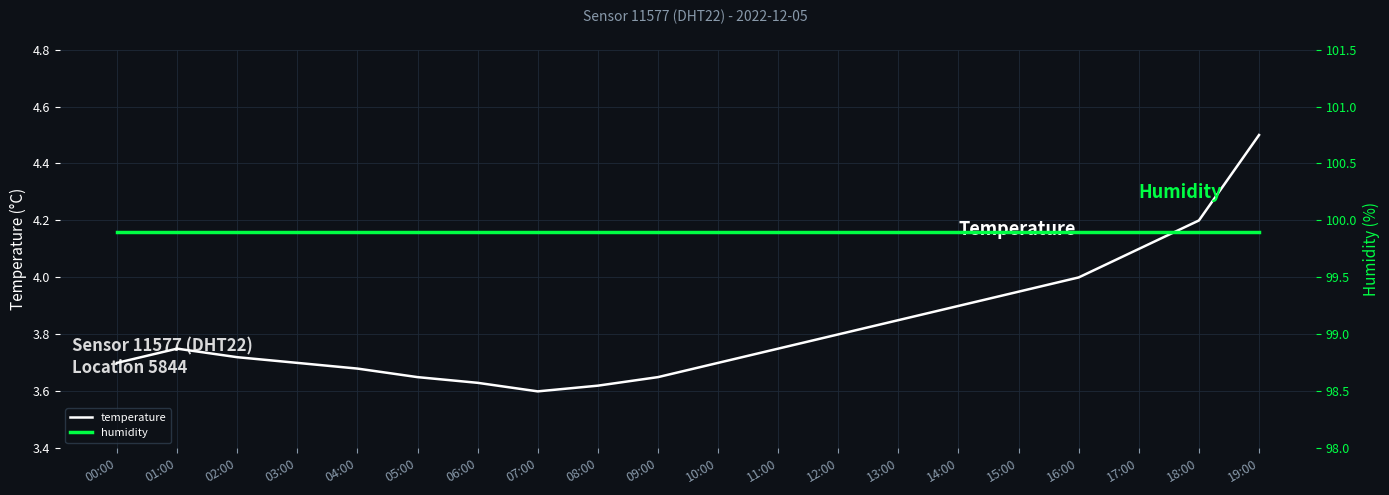

List the series in order of their overall mean, lowest first.

temperature, humidity